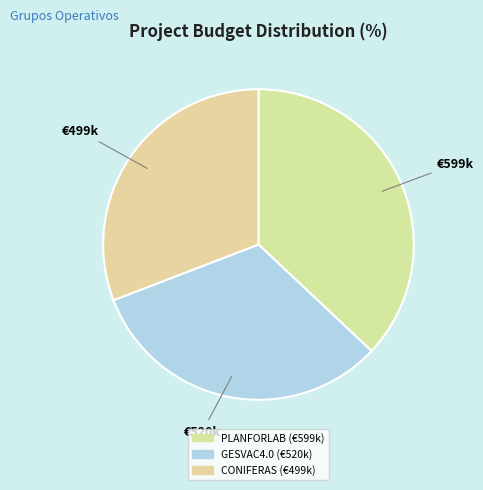

Is there any slice that represents more than half of the pie?

No